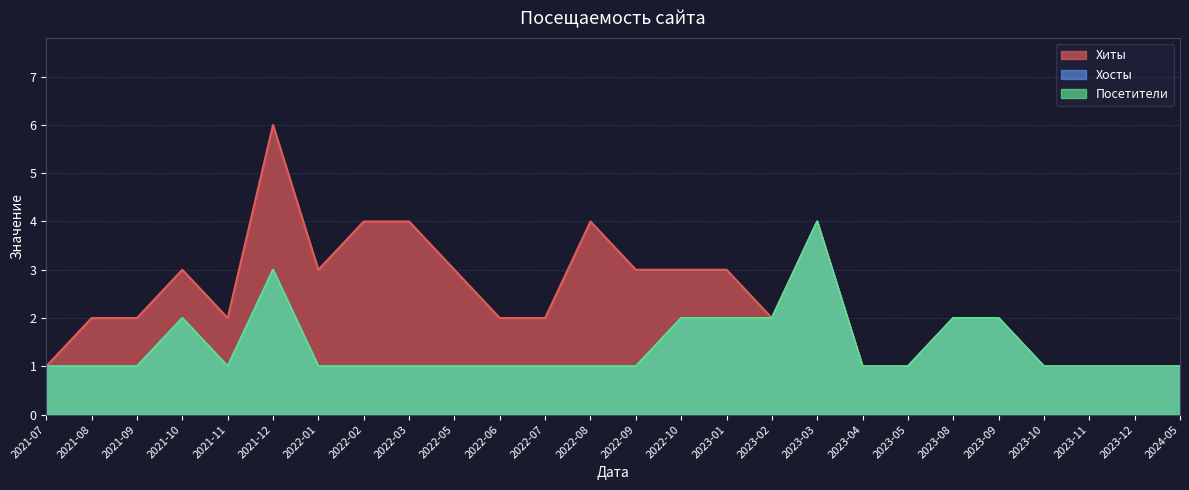

What value does the Посетители series have at 2022-05?

1